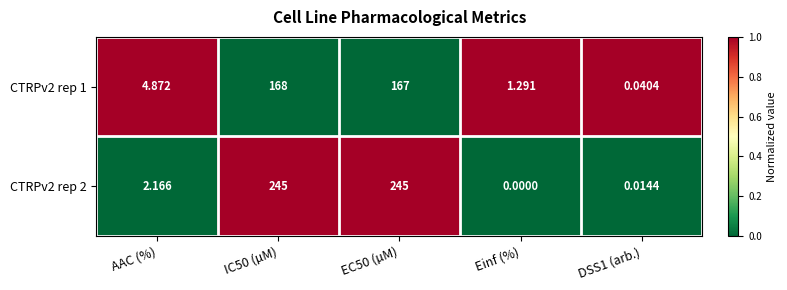

Which category has the lowest value in the CTRPv2 rep 2 series?

Einf (%)